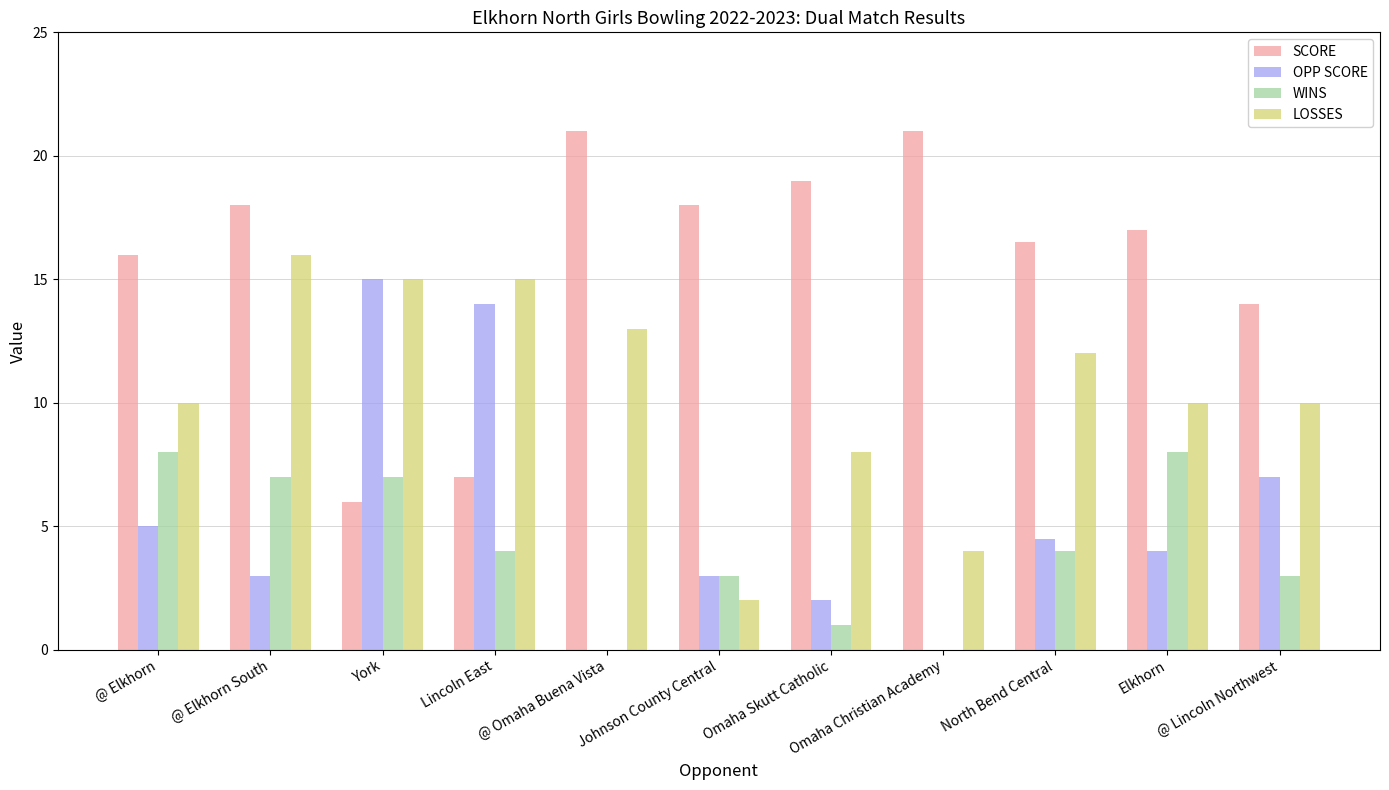

What is the highest value of the OPP SCORE series?

15.0